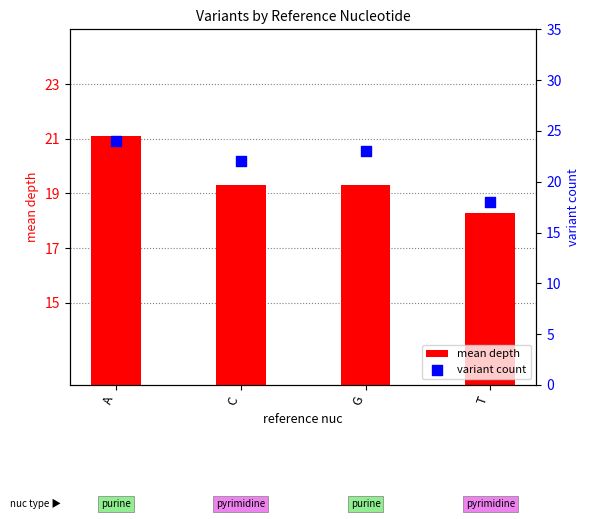

Which series reaches the maximum Y coordinate?

variant count